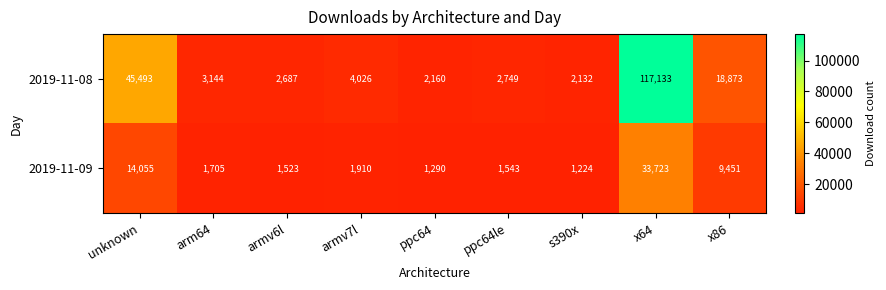

What is the sum of all 2019-11-09 values?

66424